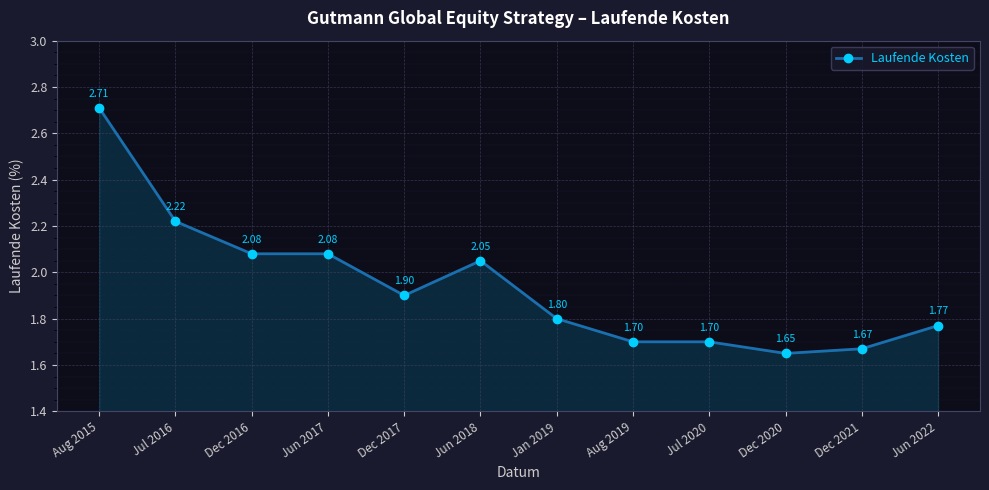

Is it true that the value at Jun 2022 is 1.8?

True